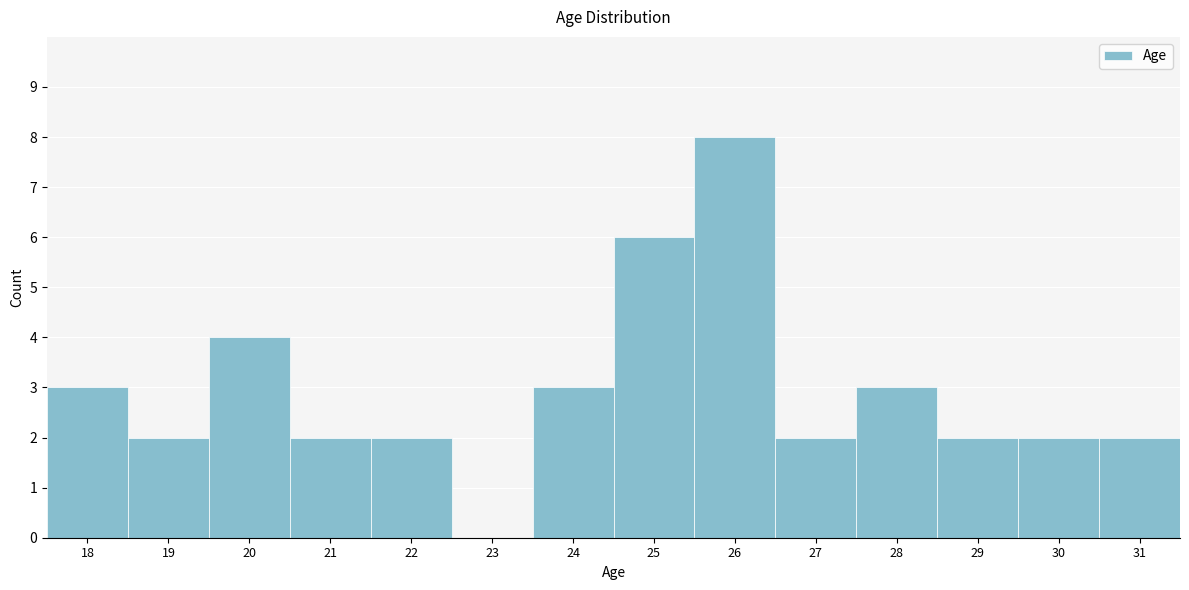

Reading right to left, transcribe all the data shown in this chart.

31=2	30=2	29=2	28=3	27=2	26=8	25=6	24=3	23=0	22=2	21=2	20=4	19=2	18=3